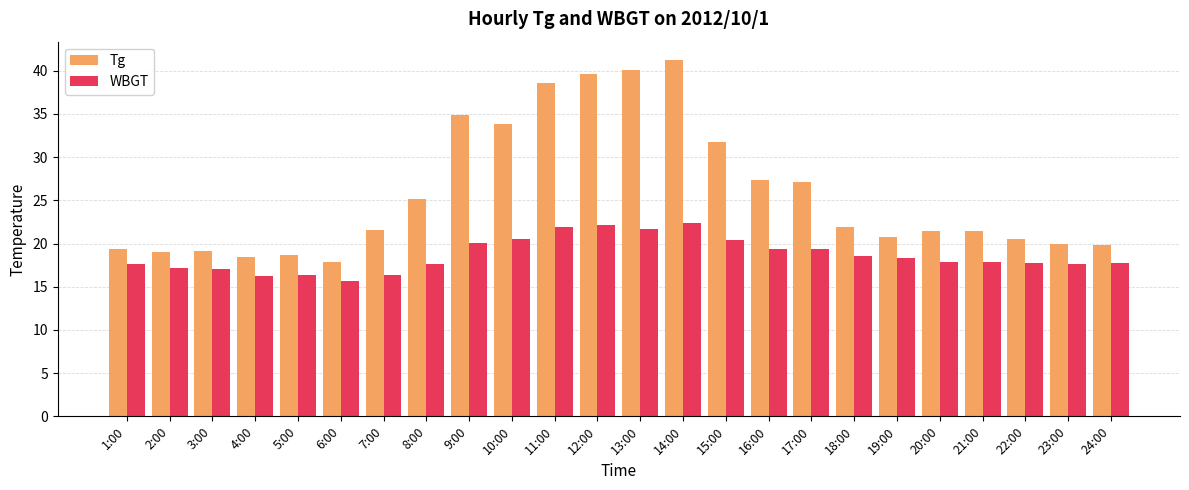

Is the value of Tg at 21:00 greater than the value of WBGT at 3:00?

Yes